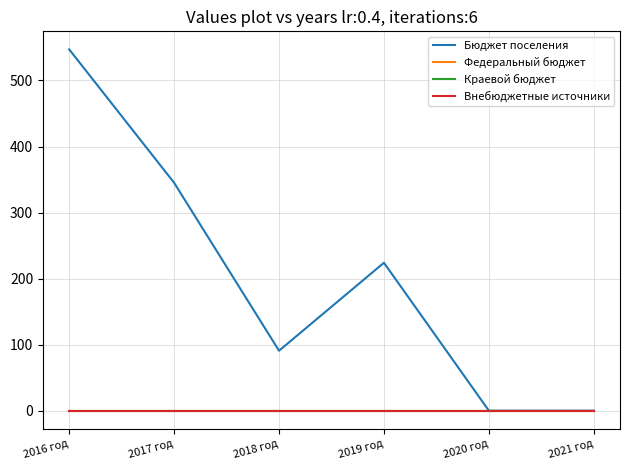

Is this an area chart (filled region under the line)?

No